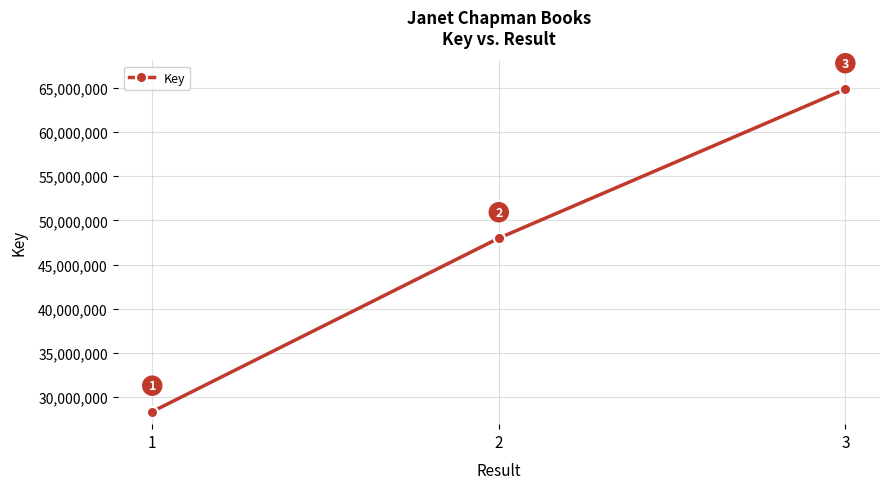

Which label corresponds to the largest value in the chart?

3